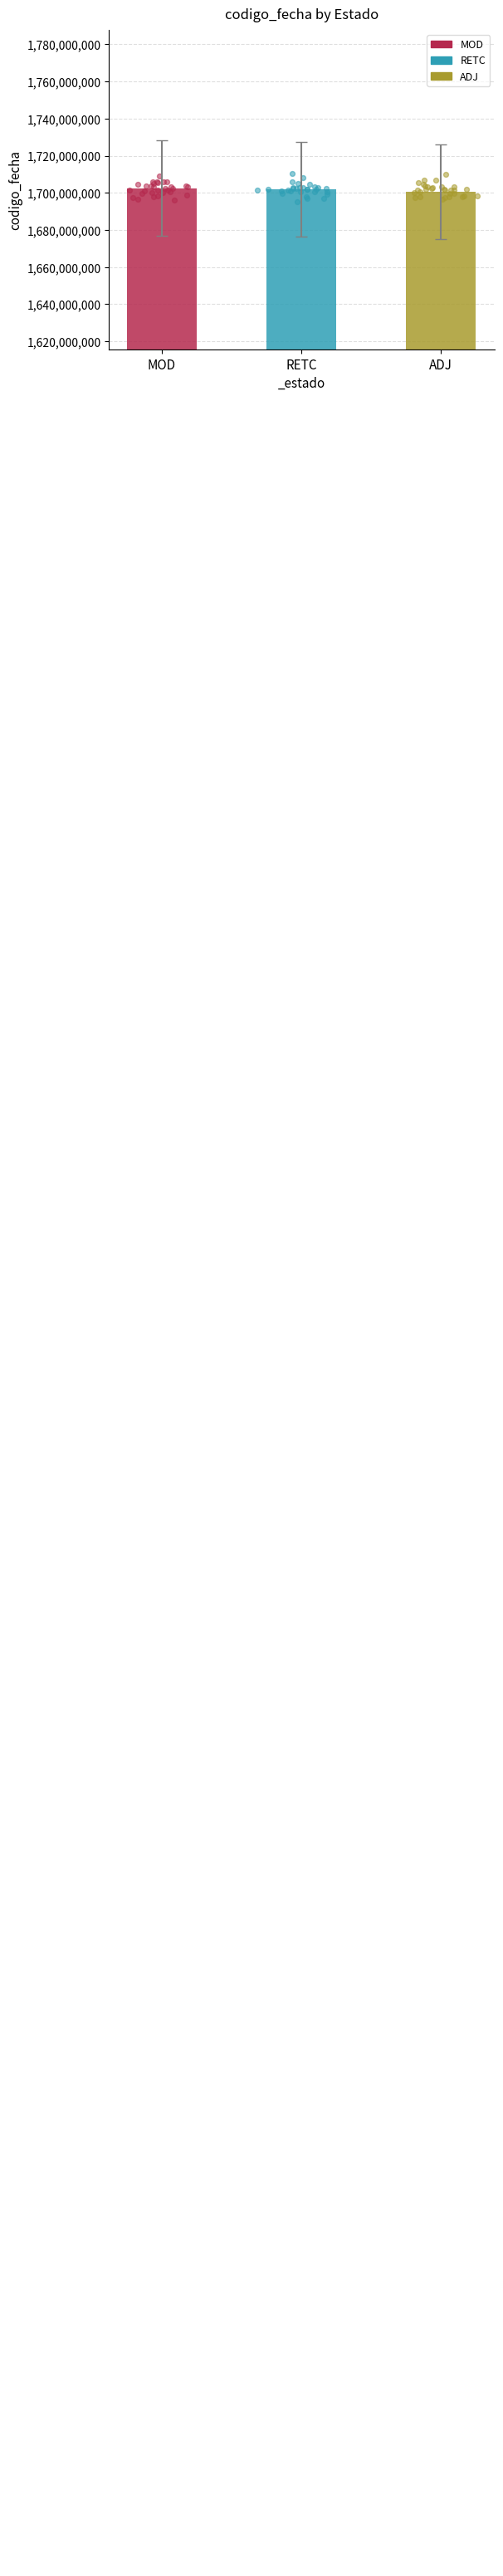

Is the value of MOD at 14 greater than the value of ADJ at 7?

No